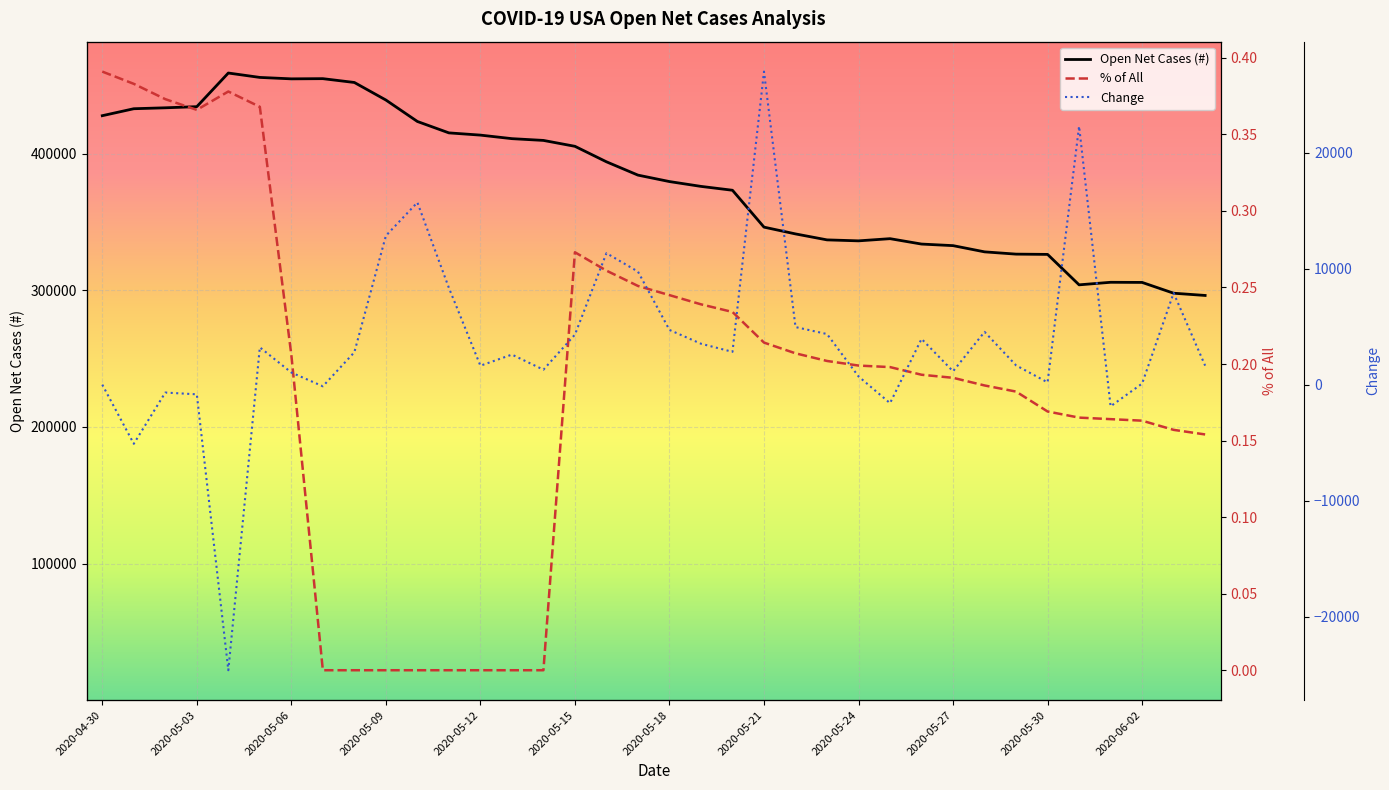

How many values in the Open Net Cases (#) series are below 384245?

18